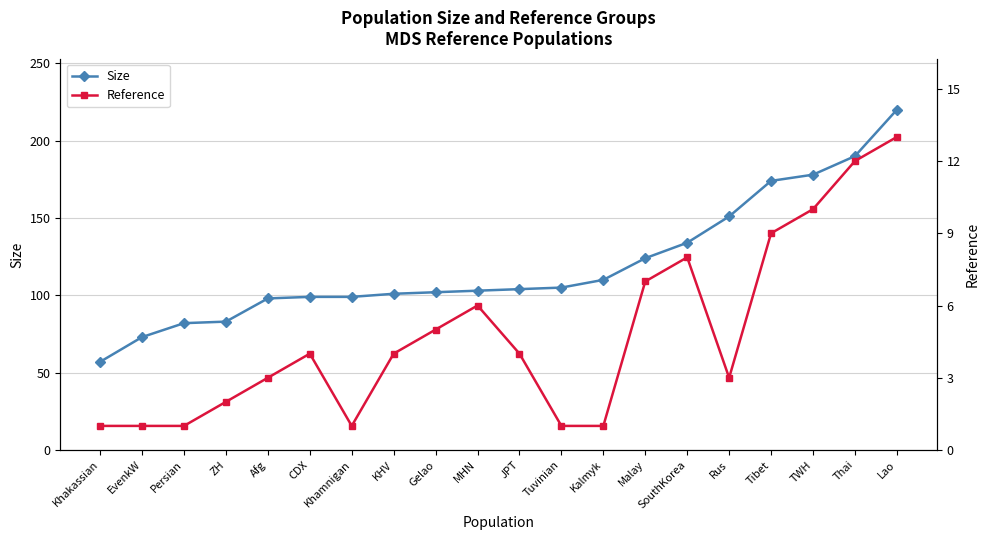

The Size series shows 110 at Kalmyk. True or false?

True